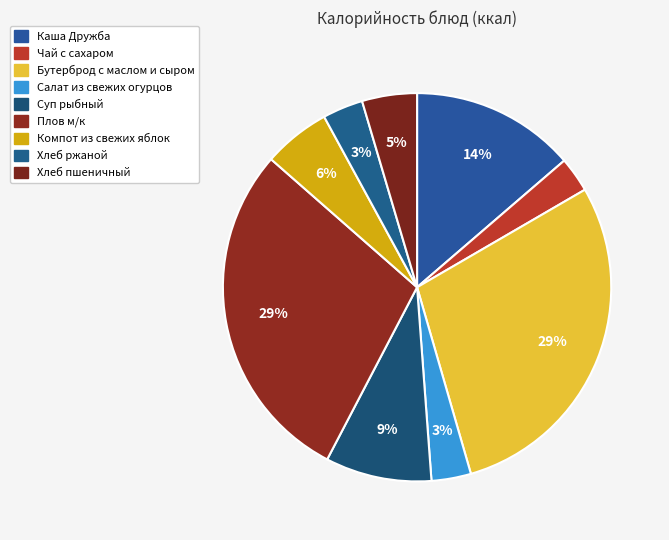

Count the number of slices in the pie.

9